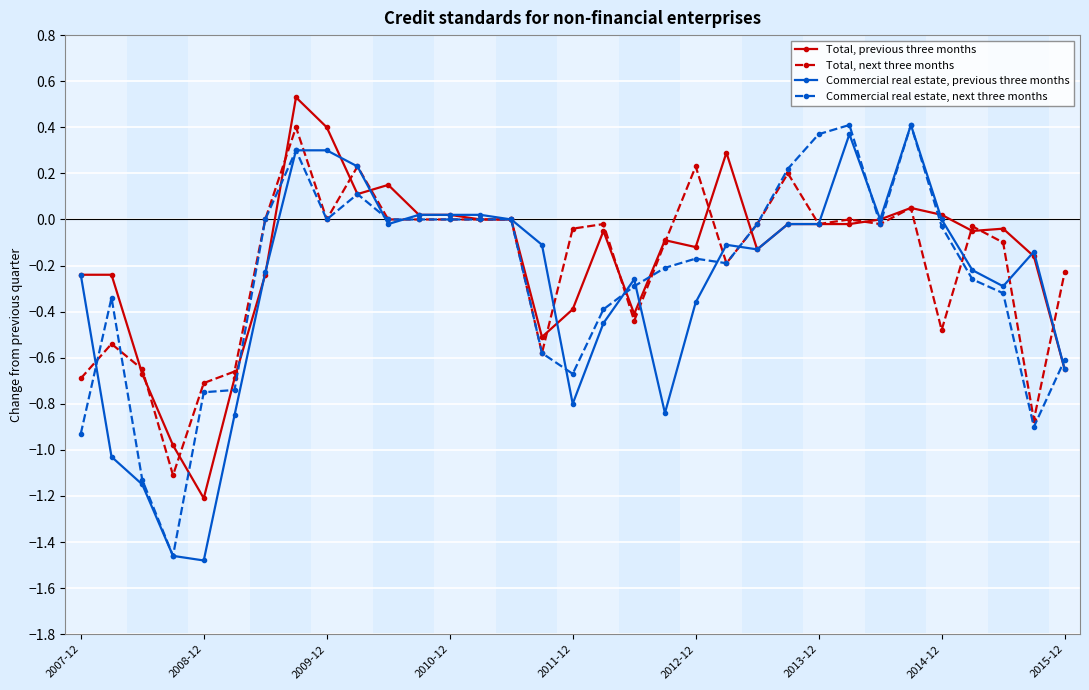

True or false: Commercial real estate, previous three months has more than 1 points higher than both neighbors.

True